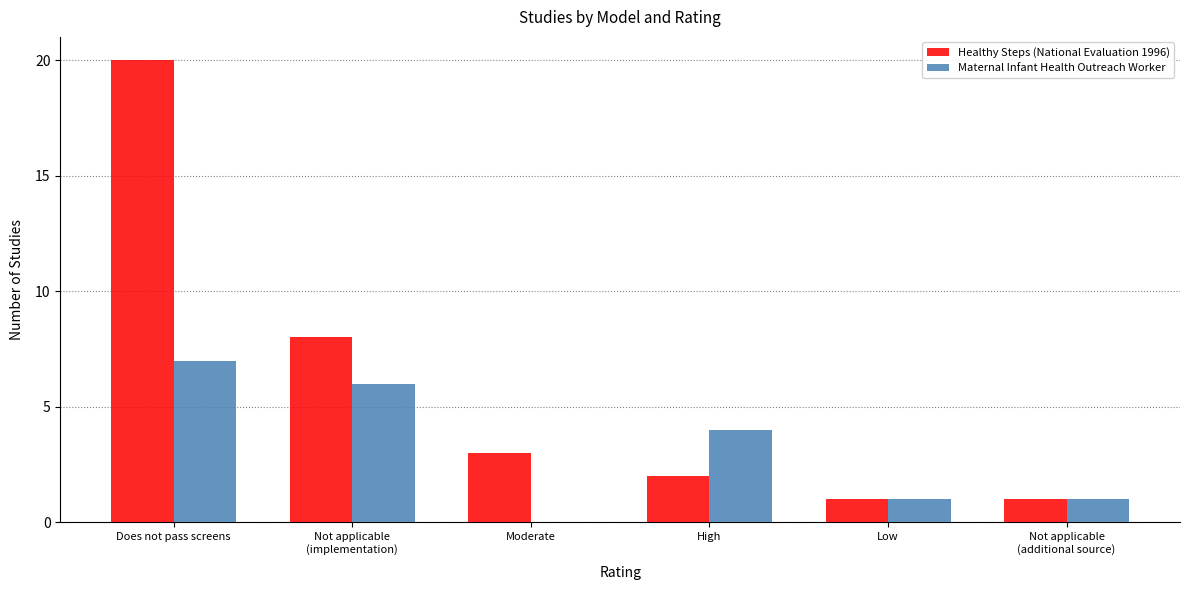

What is the greatest value displayed?

20